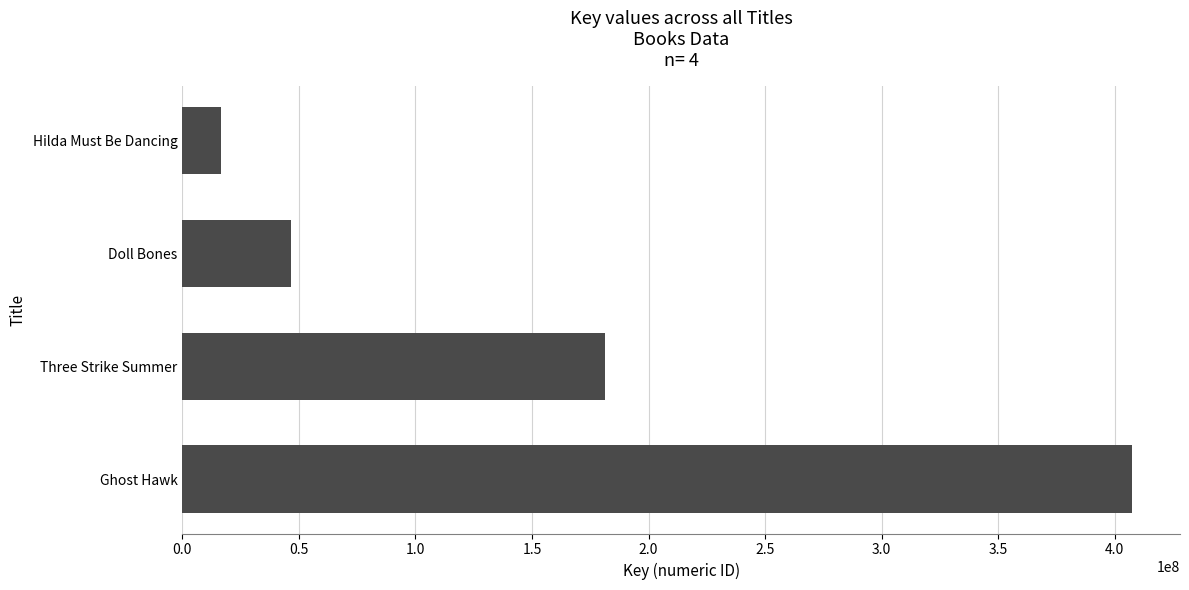

What is the difference between the second highest and minimum values?

164638256